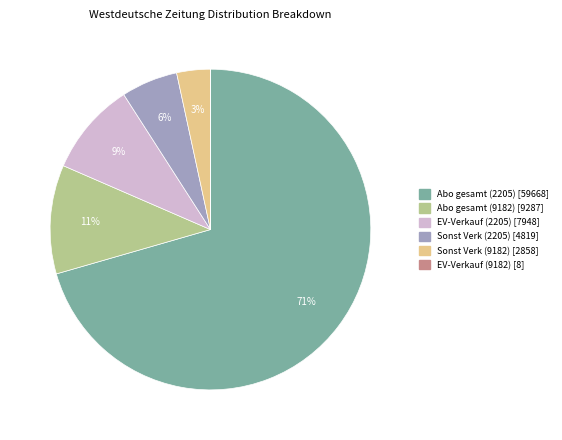

To the nearest percent, what is the difference between the largest and smallest slice percentages?

71%